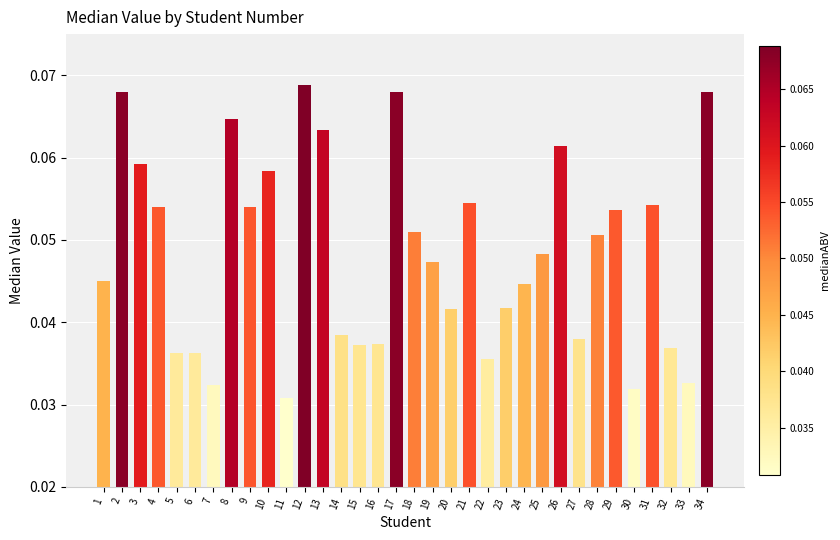

The value at 22 is 0.1. True or false?

False